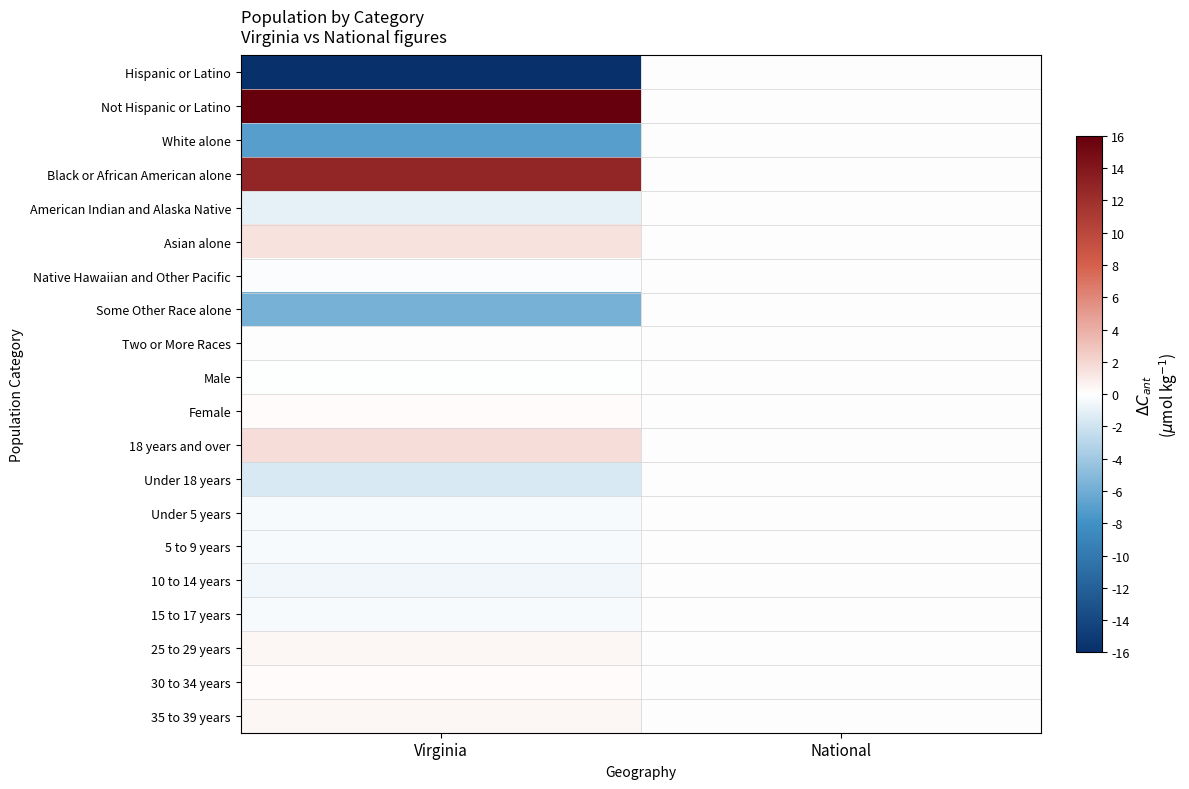

What is the minimum value shown in the chart?

-15.9